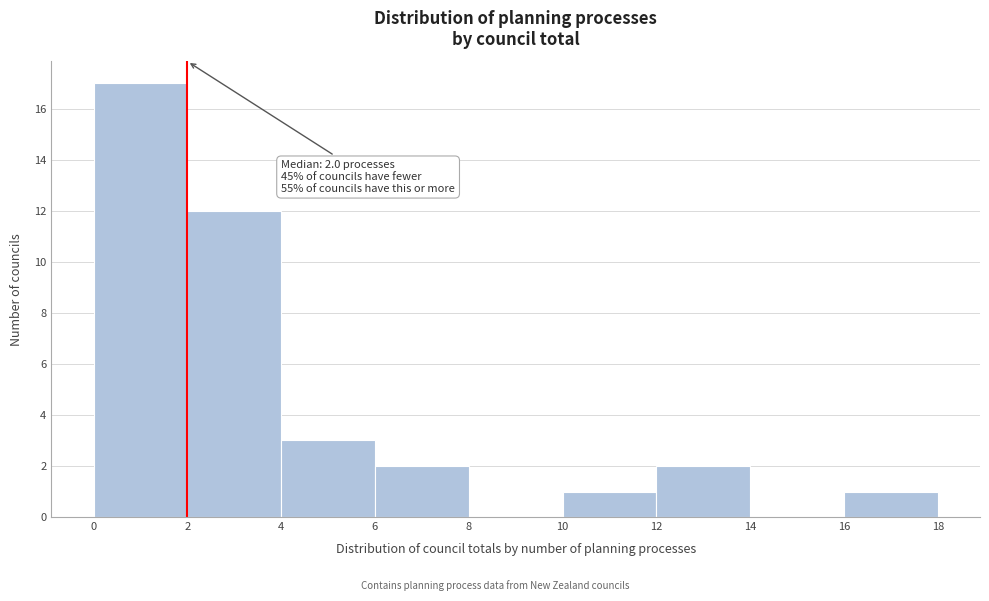

Over which range of the x-axis is the bar tallest?

0 to 2